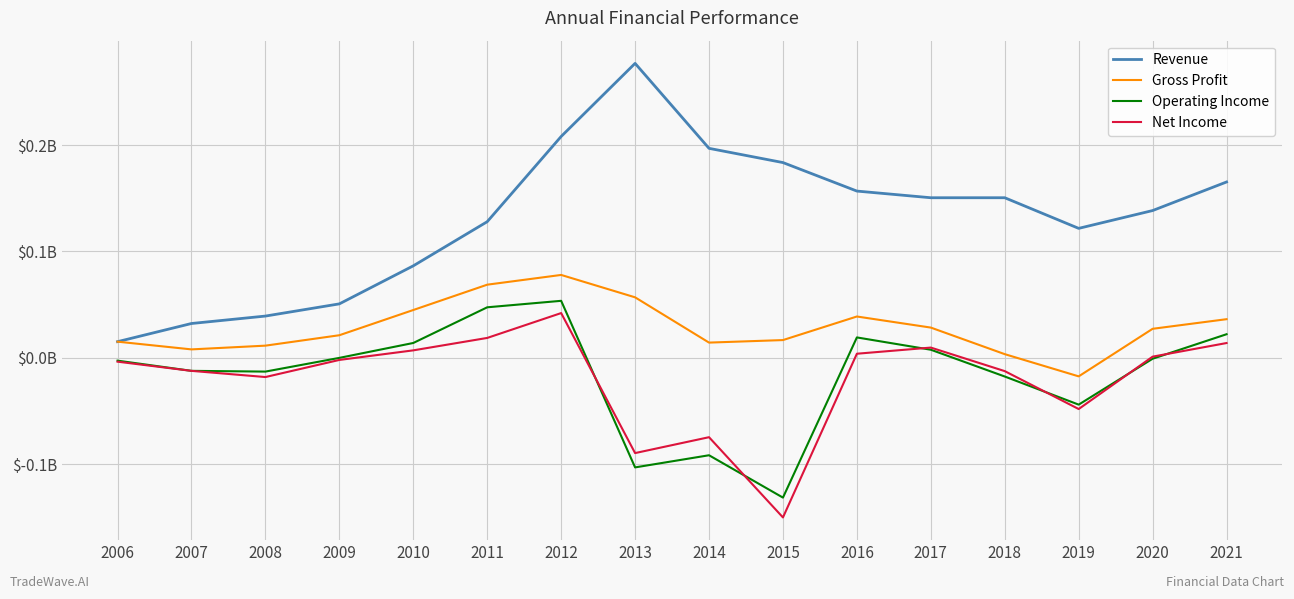

At which category does the chart reach its minimum across all series?

2015